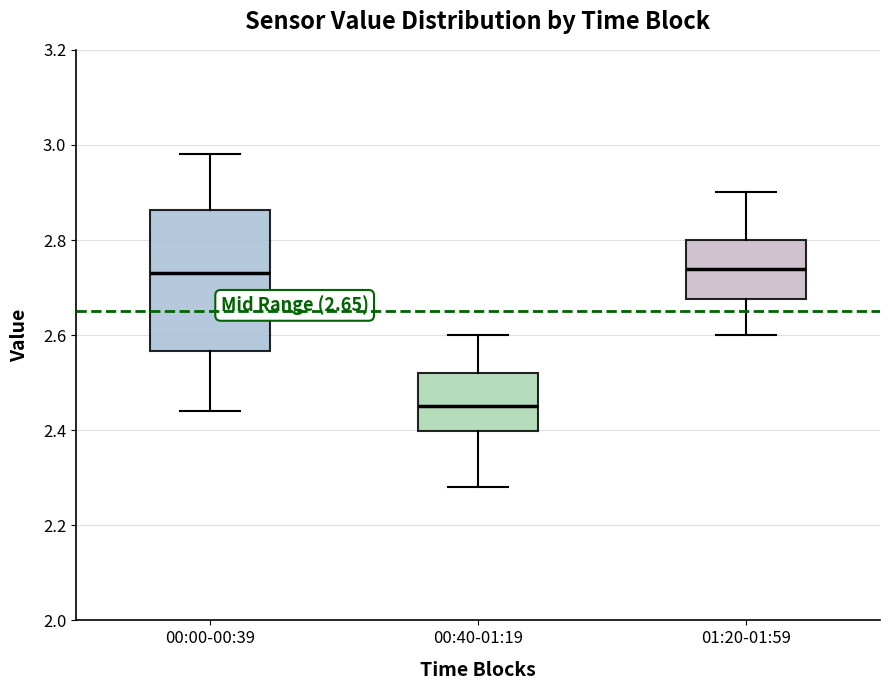

Which box is the tallest, from its lower edge to its upper edge?

00:00-00:39